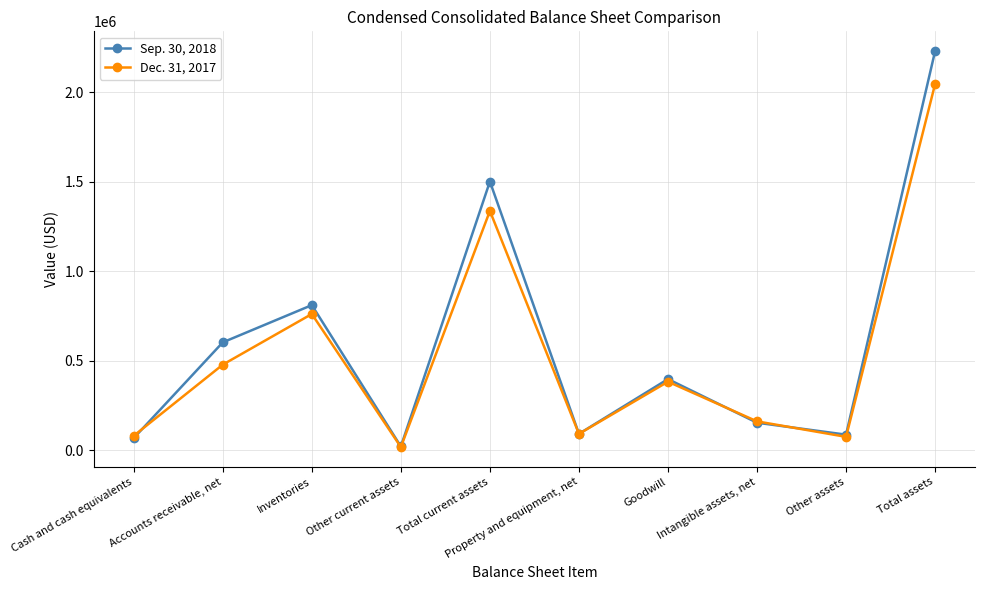

Does the chart display data point markers on the line(s)?

Yes